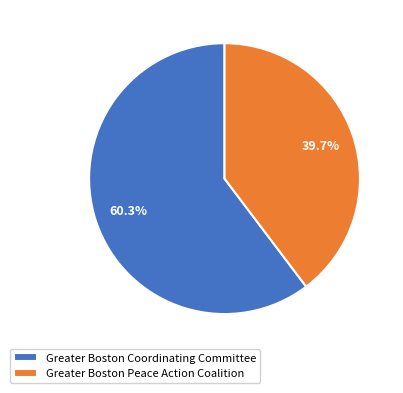

Is it true that Greater Boston Peace Action Coalition is 40% of the pie?

True